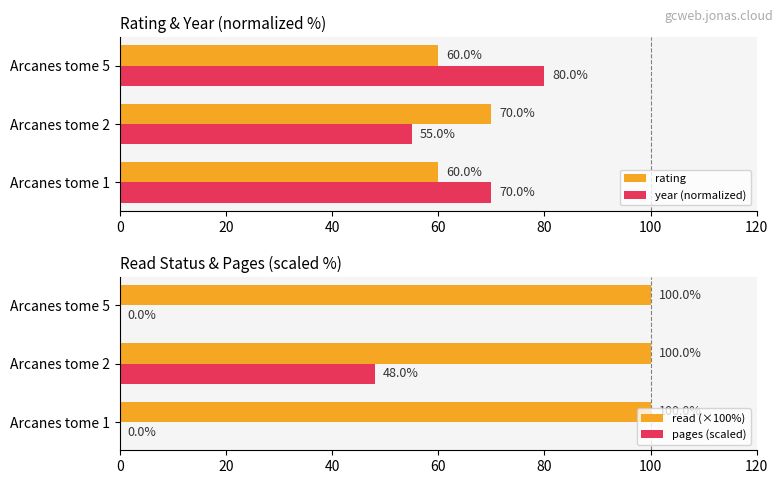

How many bars are there in each group?

4